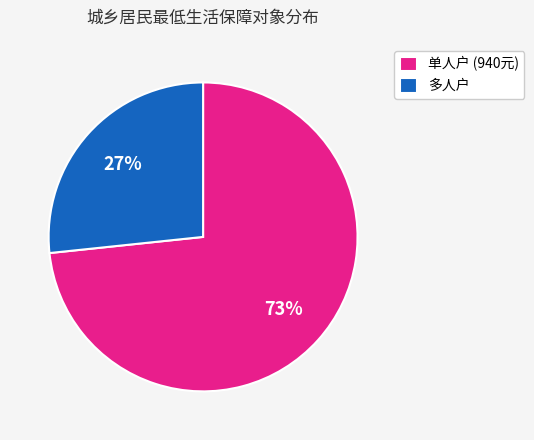

Is 多人户 the majority of the pie?

No